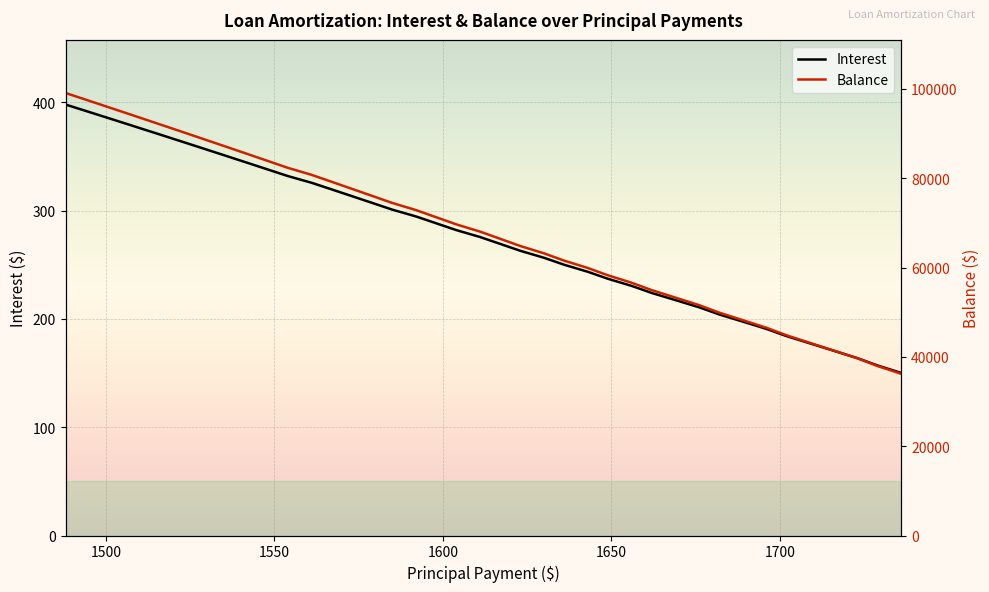

The Balance series shows 113162.8 at 22. True or false?

False